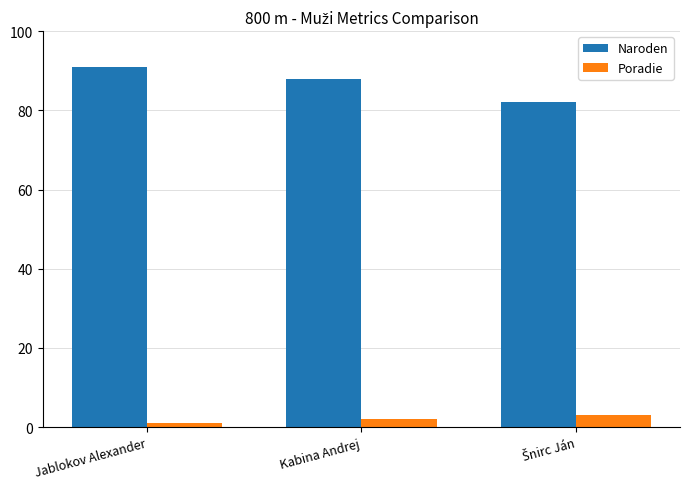

Is it true that Poradie equals 2 at Kabina Andrej?

True